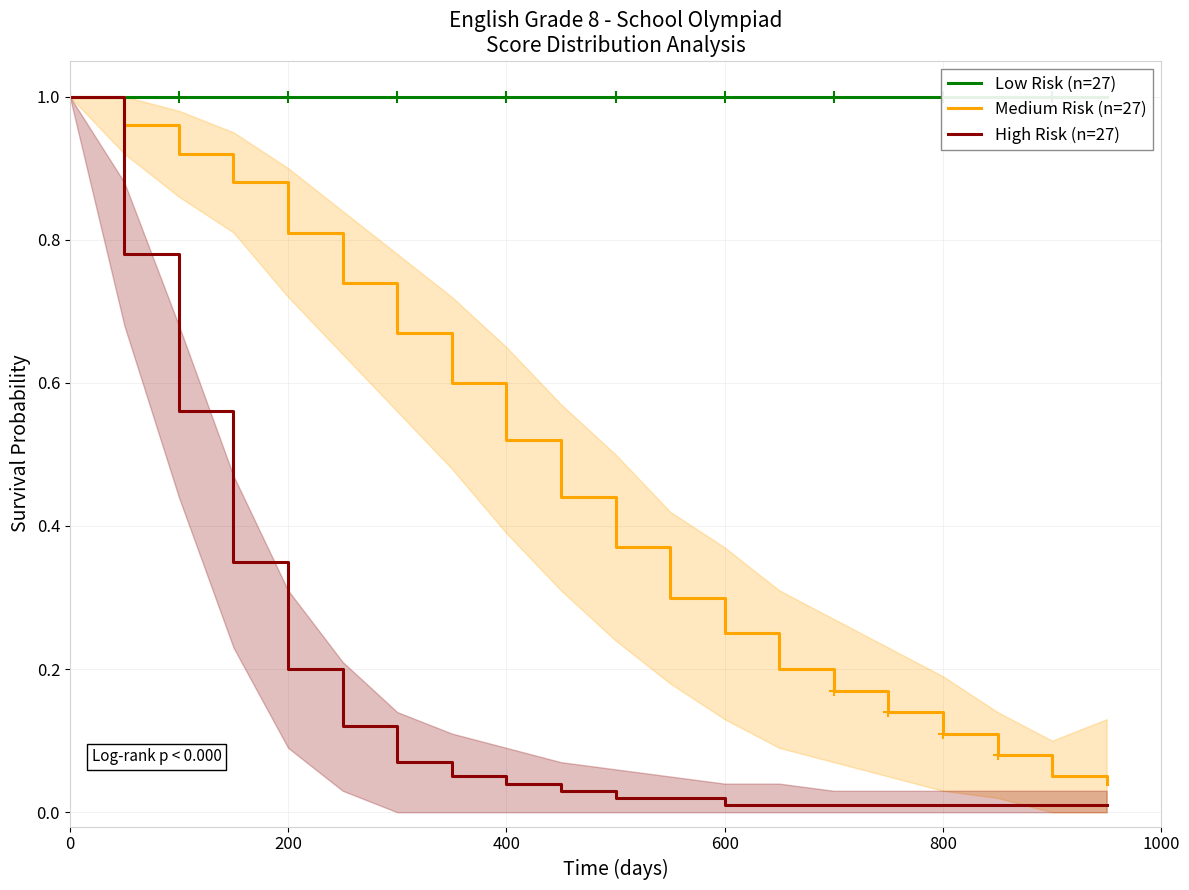

What are all the series names shown in the legend?

Low Risk (n=27), Medium Risk (n=27), High Risk (n=27)